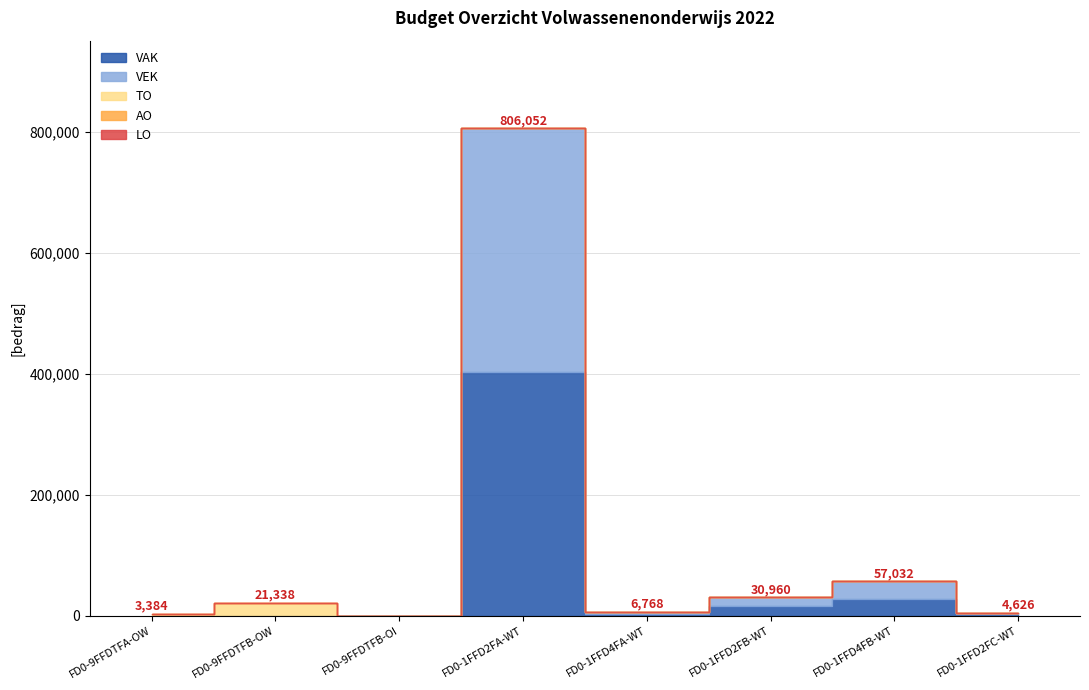

What are all the series names shown in the legend?

VAK, VEK, TO, AO, LO